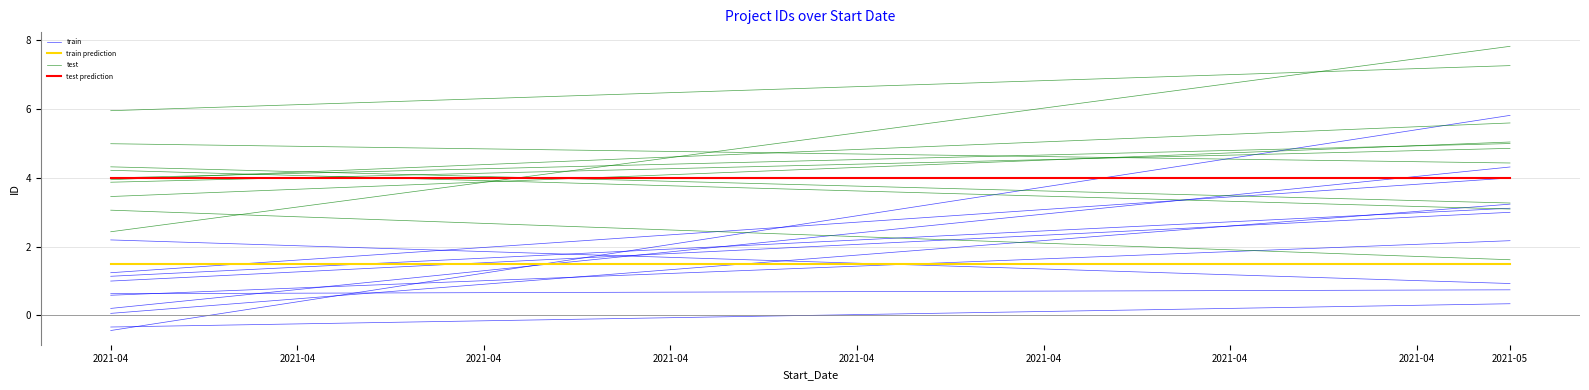

Where is train prediction nearest to the value 1?

2021-04